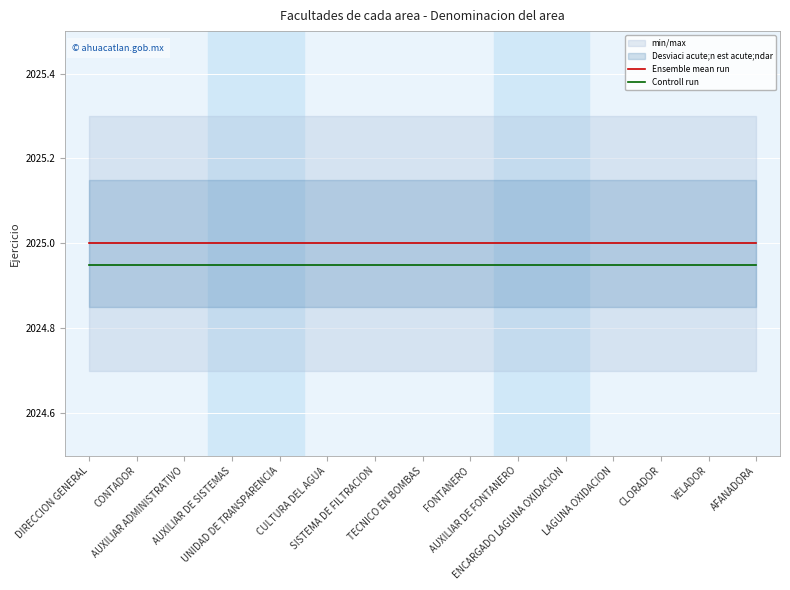

How many lines are shown in the chart?

2